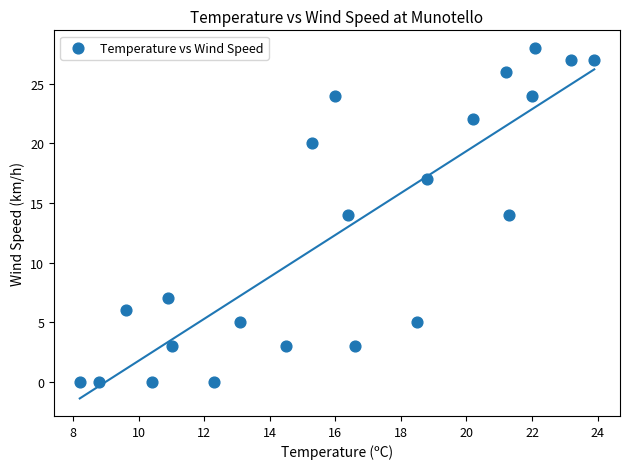

What is the range of Y values (max minus min)?

28